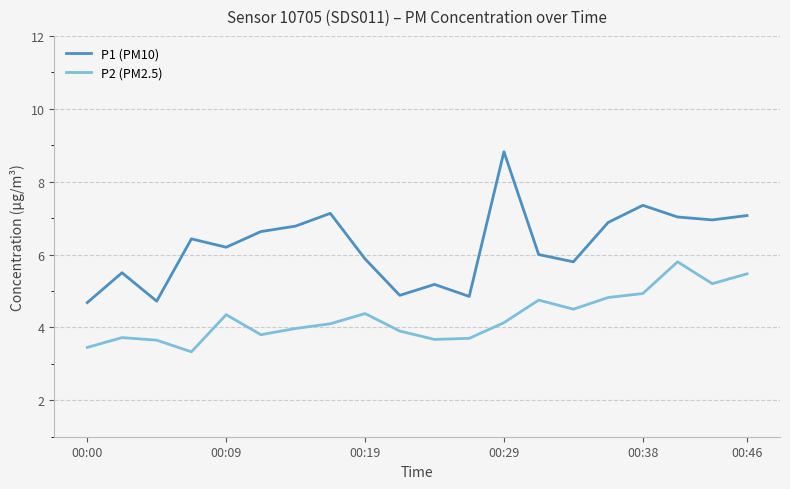

What is the maximum value shown in the chart?

8.8